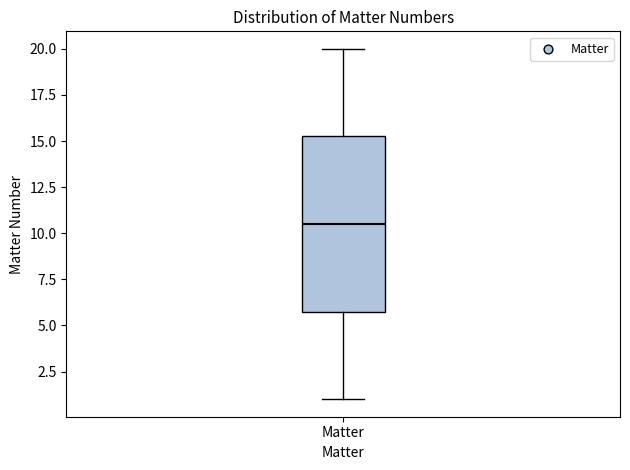

Where does the upper whisker of the box for Matter end on the y-axis? The values are not printed on the chart, so give them approximately, as read against the axis.

20.0